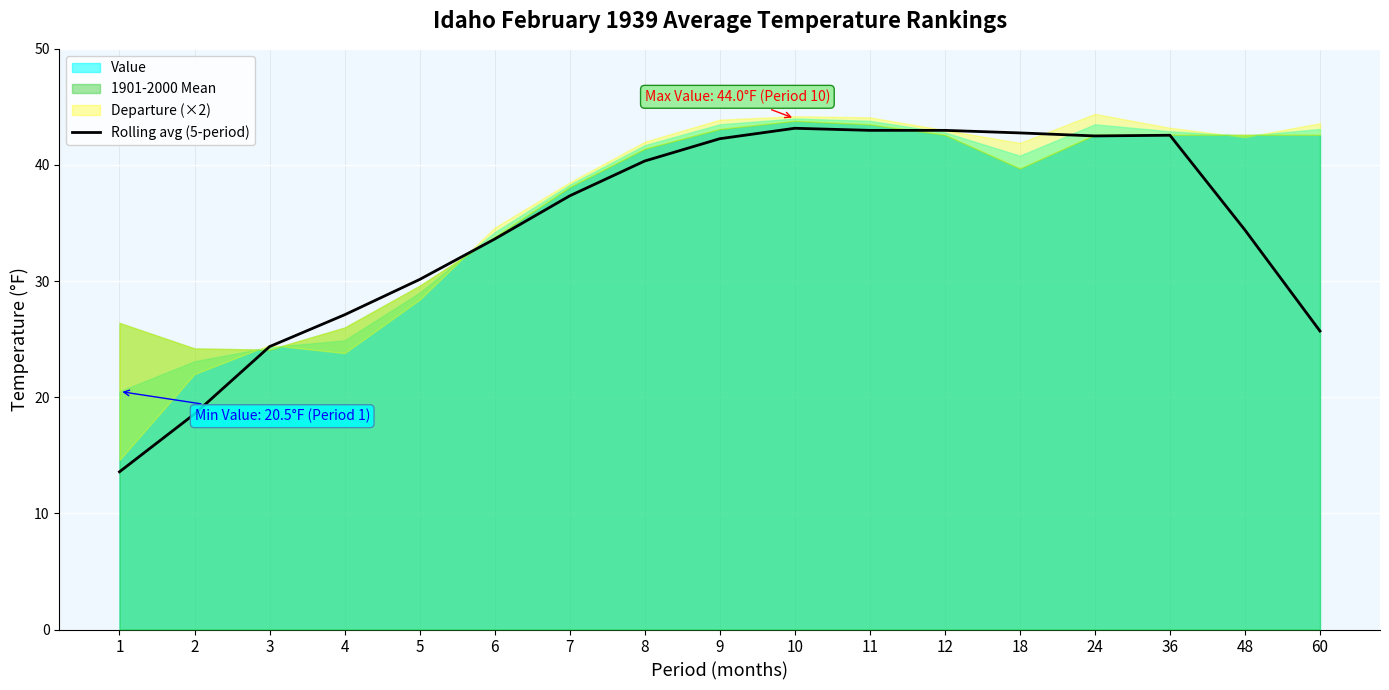

What is the highest value of the Rolling avg (5-period) series?

43.2